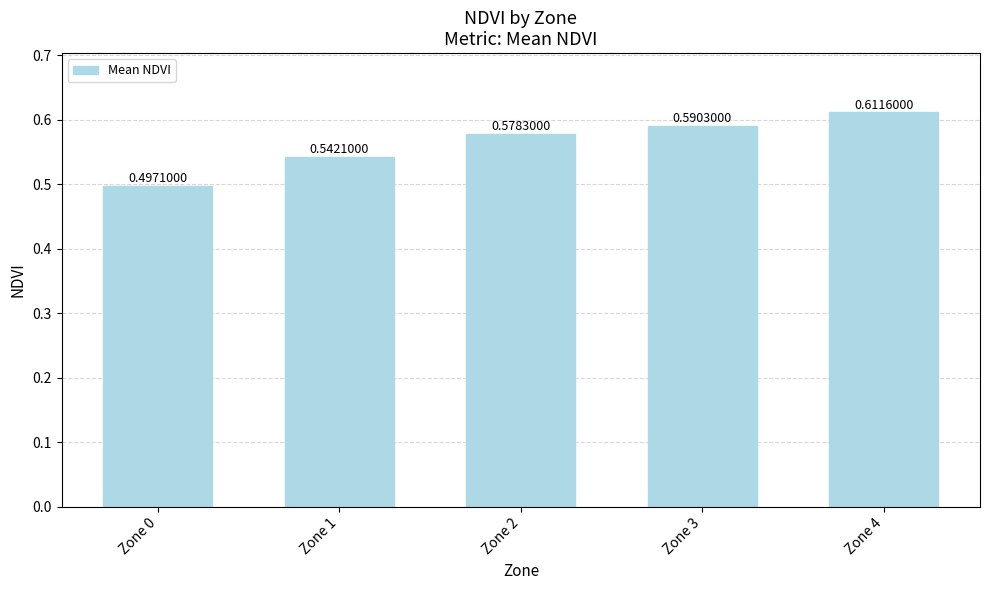

How many series are shown in this chart?

1